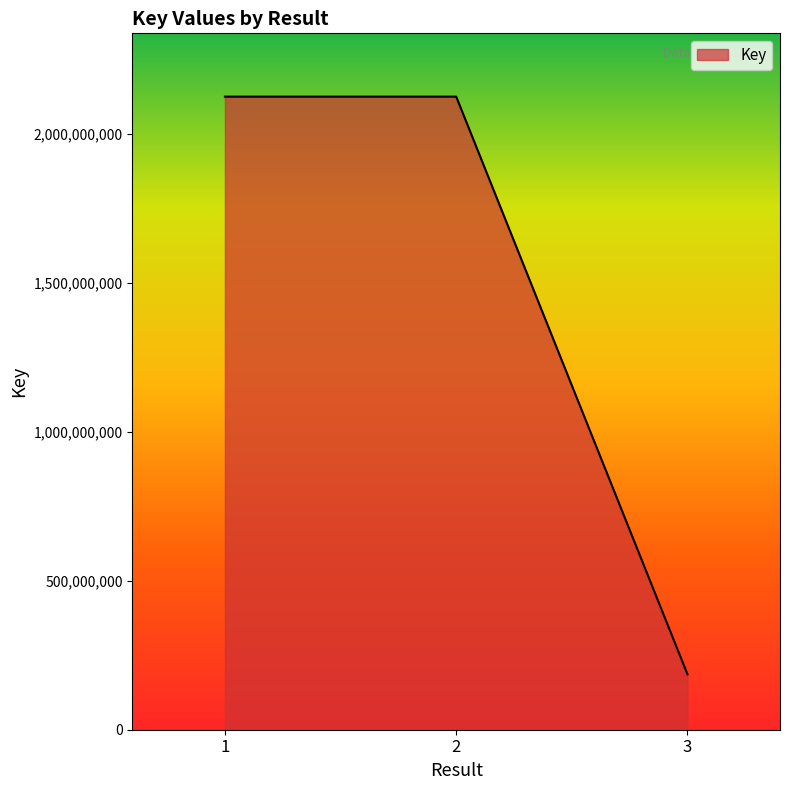

Where is the data nearest to the value 1155289670?

2